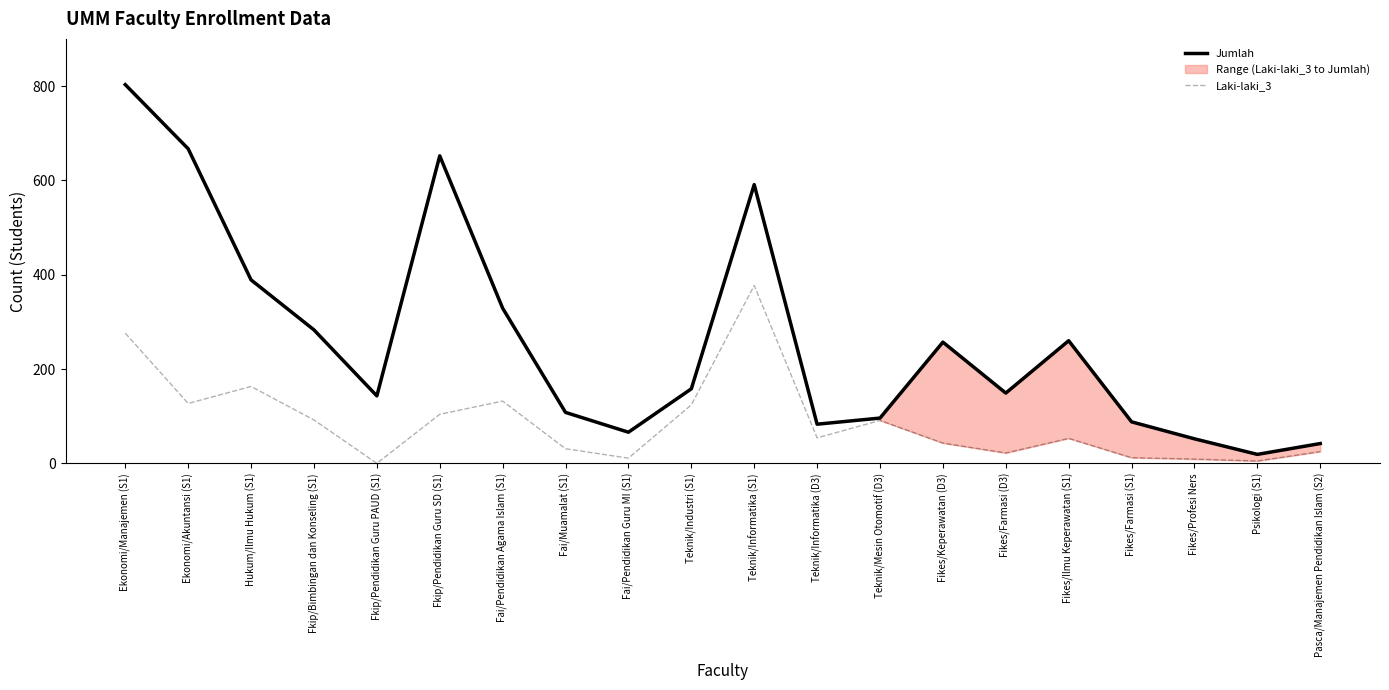

Which series has the largest total across all categories?

Jumlah